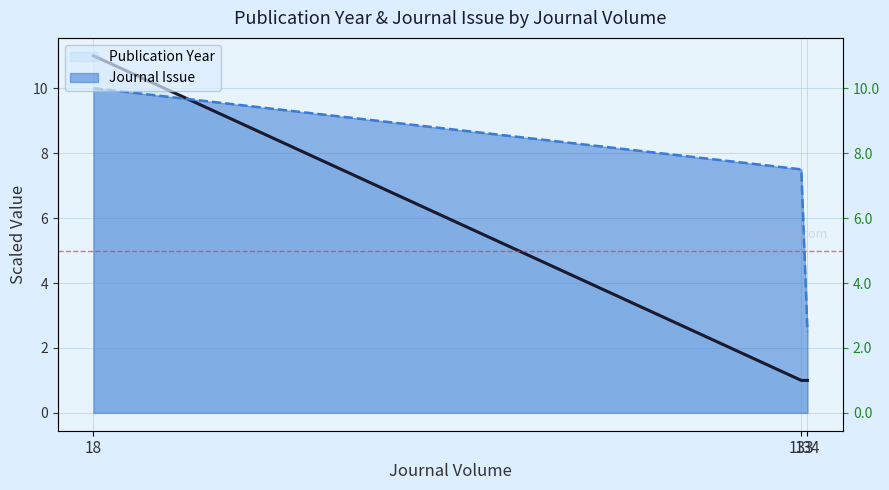

Which category has the lowest value in the Journal Issue (line) series?

134